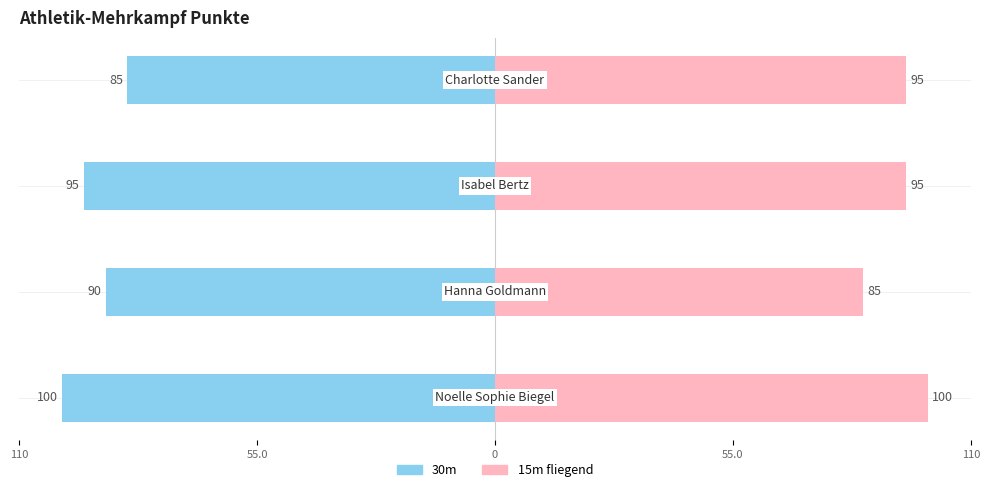

Reading right to left, what are all the values shown in this chart?

30m: 55.0=-85	0=-95	55.0=-90	110=-100
15m fliegend: 55.0=95	0=95	55.0=85	110=100